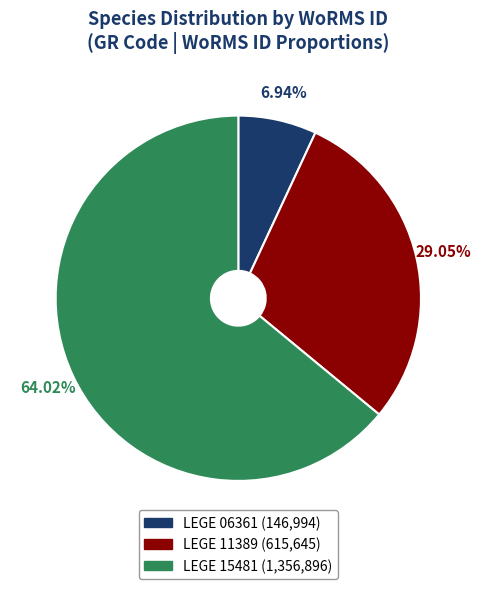

What is the smallest slice in the pie chart?

LEGE 06361